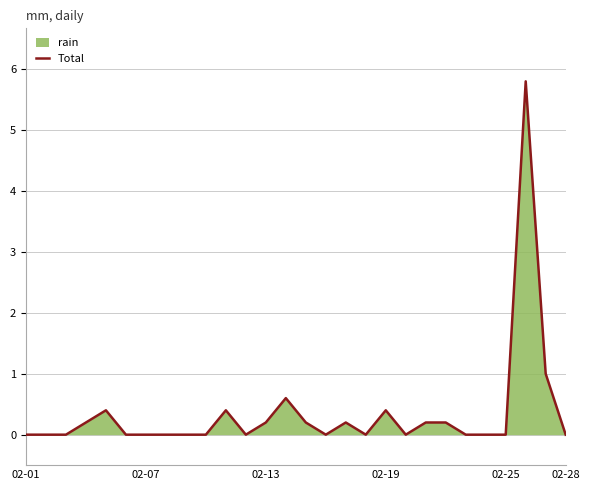

What is the greatest value displayed?

5.8